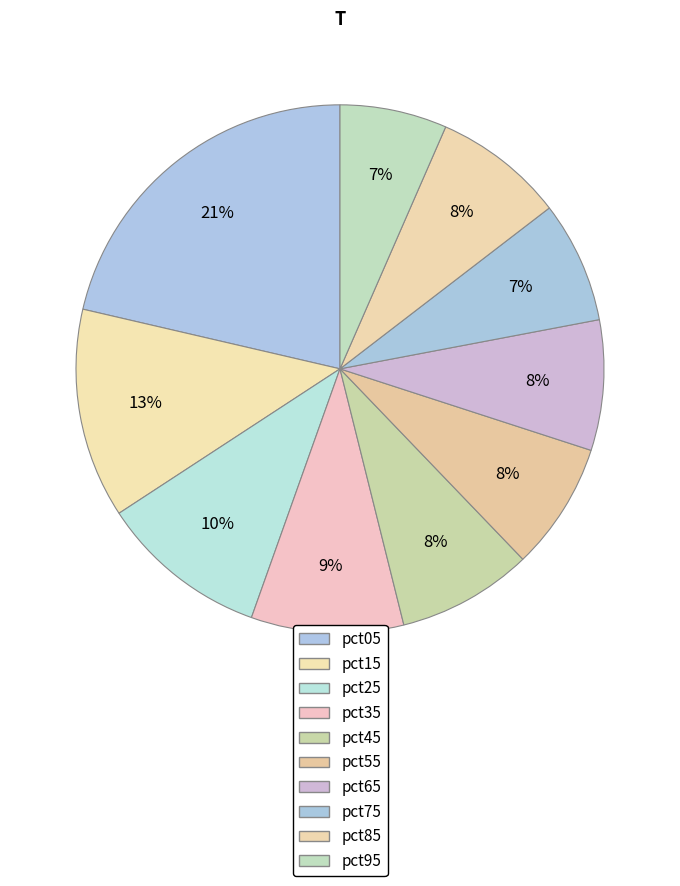

Which slice is the smallest?

pct95